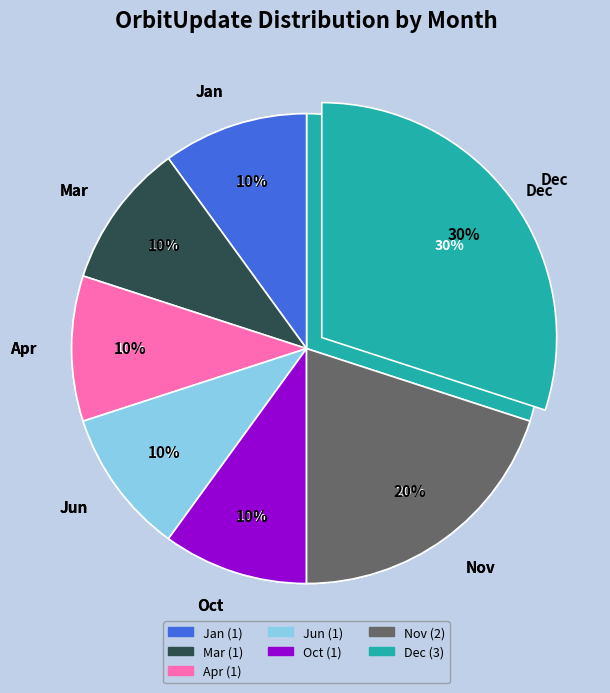

Which category has the biggest portion of the pie?

Dec